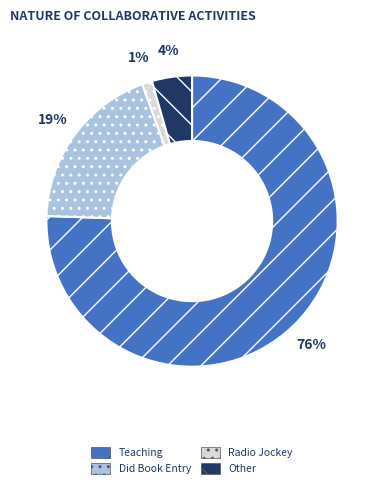

Is it true that Did Book Entry is 5% of the pie?

False